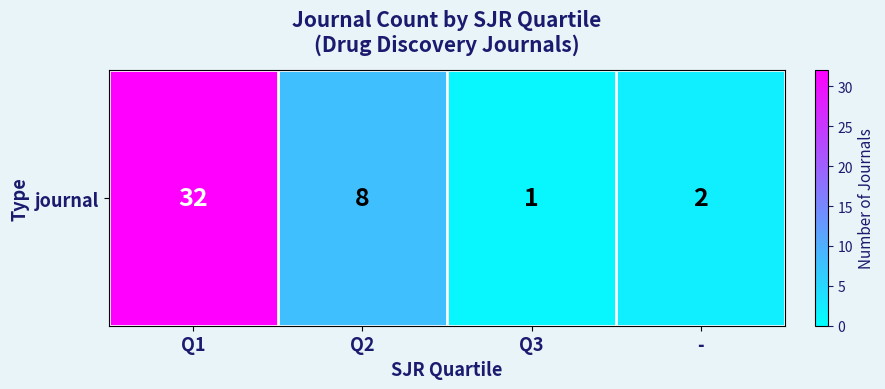

List the labels in order of value, largest first.

Q1, Q2, -, Q3